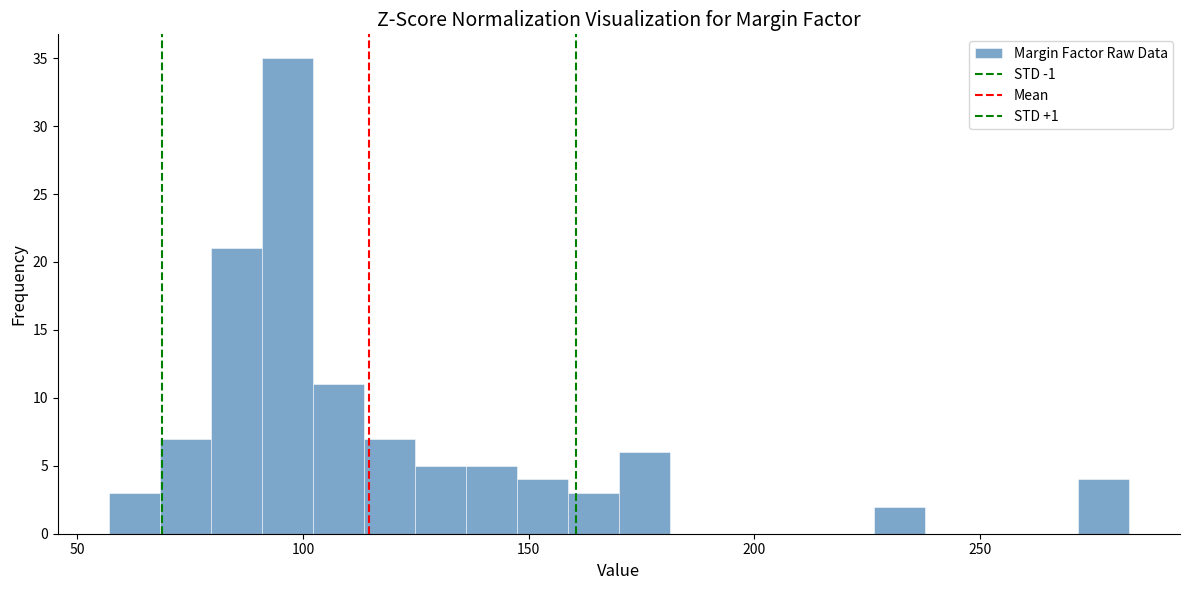

Read against the x-axis, roughly where is the centre of the tallest bar?

95